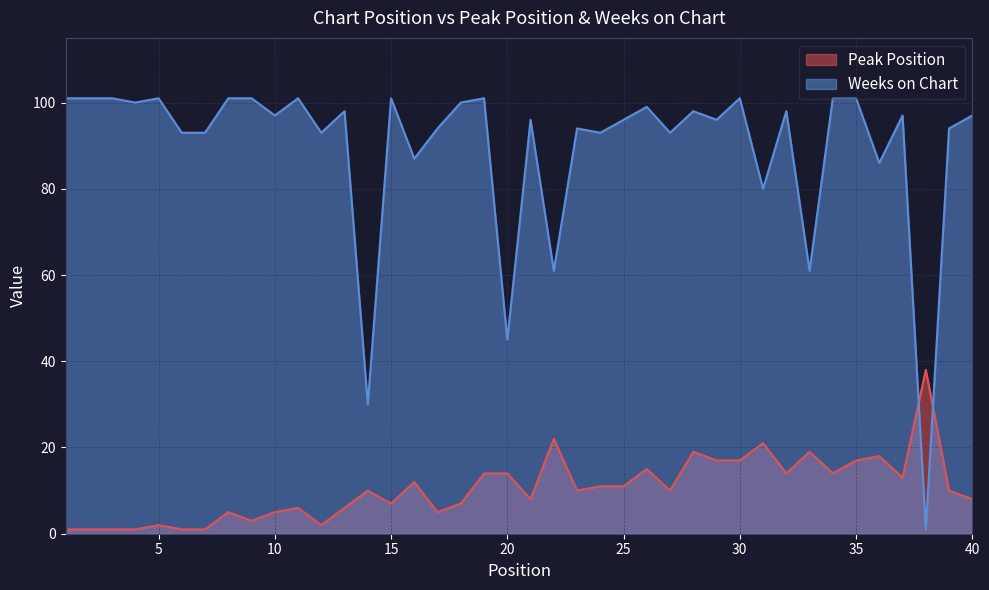

At which label does Weeks on Chart reach its minimum?

38